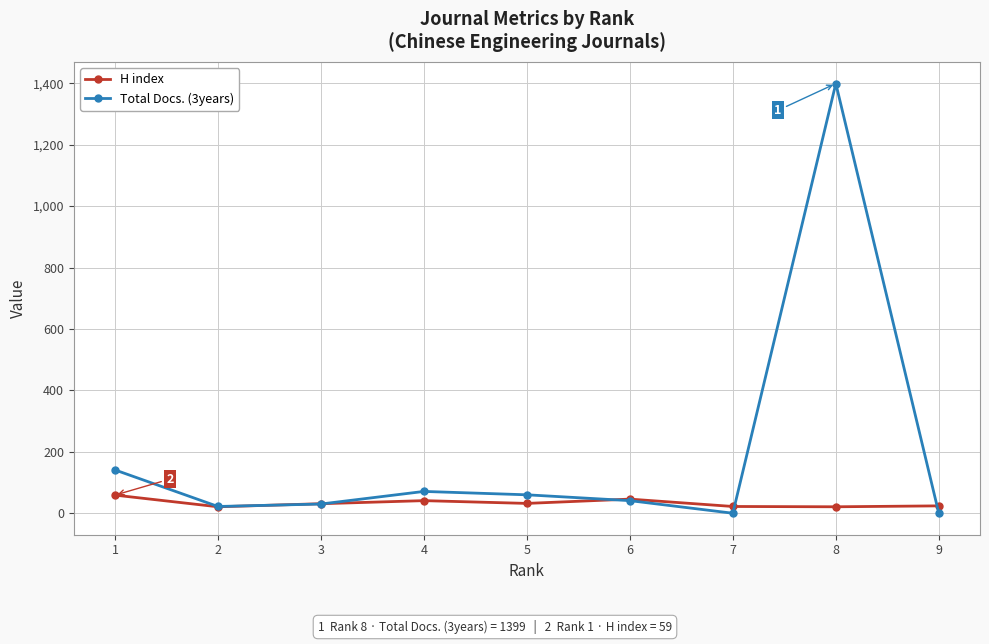

At which category is the sum across all series the highest?

8